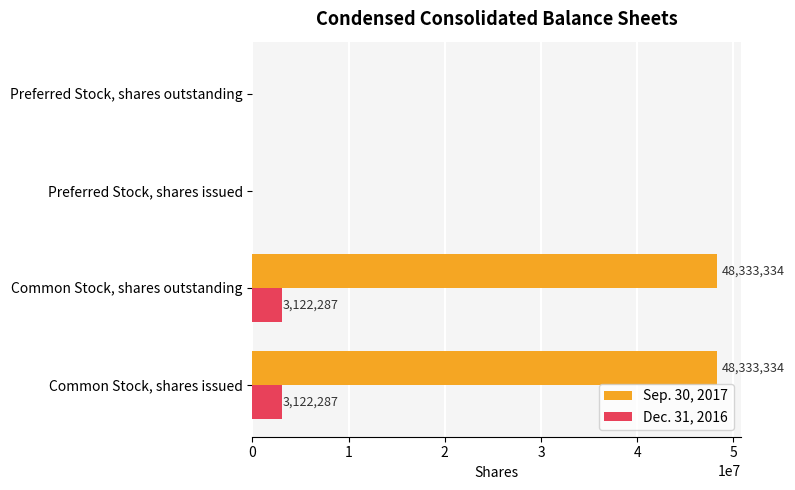

How many Sep. 30, 2017 values are between 0 and 48333334?

4